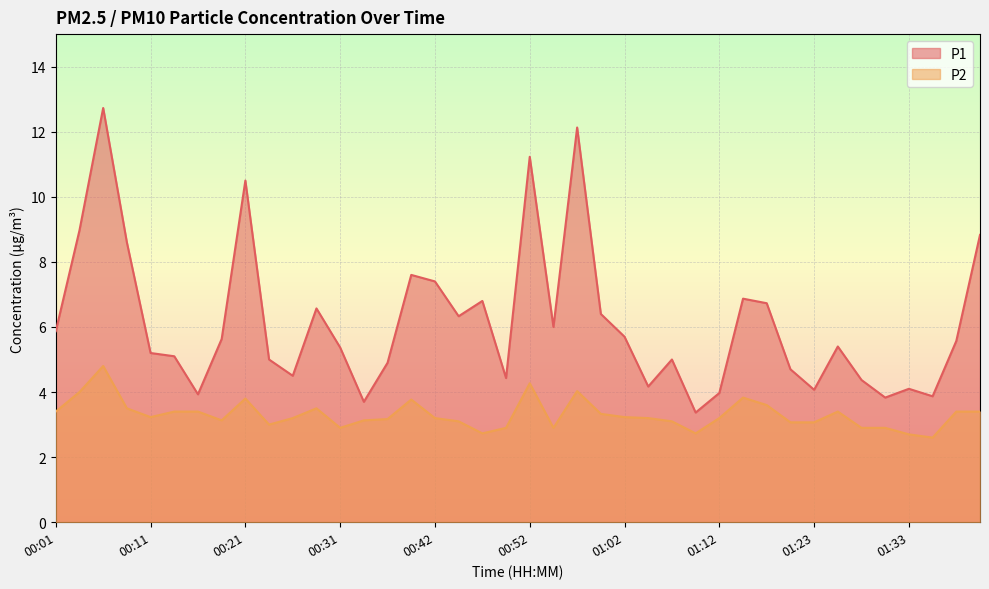

Reading right to left, extract all data points from this chart.

P1: 8.8	5.6	3.9	4.1	3.8	4.4	5.4	4.1	4.7	6.7	6.9	4.0	3.4	5.0	4.2	5.7	6.4	12.1	6.0	11.2	4.4	6.8	6.3	7.4	7.6	4.9	3.7	5.4	6.6	4.5	5.0	10.5	5.6	3.9	5.1	5.2	8.6	12.7	9.0	5.9
P2: 3.4	3.4	2.6	2.7	2.9	2.9	3.4	3.1	3.1	3.6	3.8	3.2	2.7	3.1	3.2	3.2	3.3	4.0	2.9	4.3	2.9	2.7	3.1	3.2	3.8	3.2	3.1	2.9	3.5	3.2	3.0	3.8	3.1	3.4	3.4	3.2	3.5	4.8	4.0	3.4